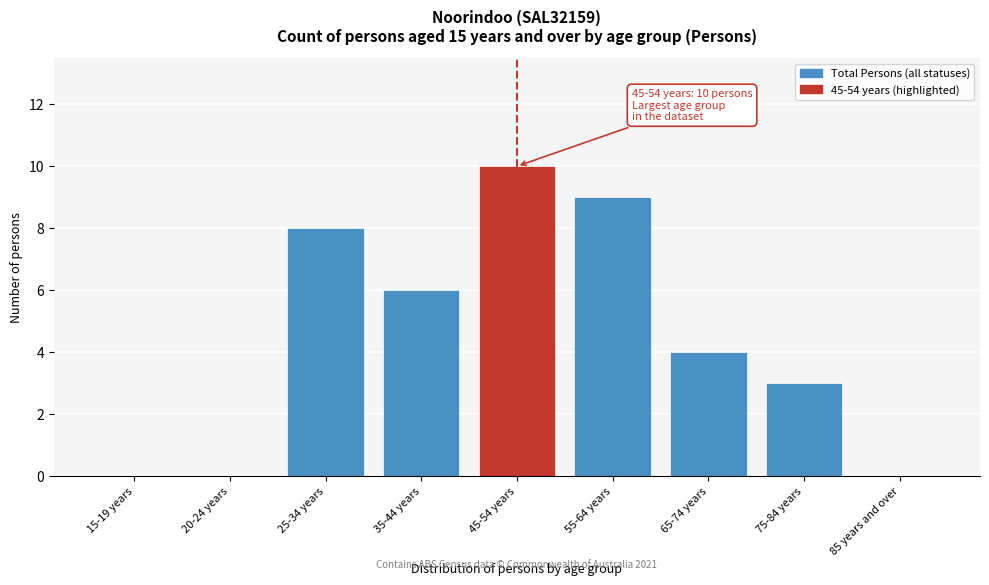

Reading left to right, list all the values displayed in this chart.

15-19 years=0	20-24 years=0	25-34 years=8	35-44 years=6	45-54 years=10	55-64 years=9	65-74 years=4	75-84 years=3	85 years and over=0